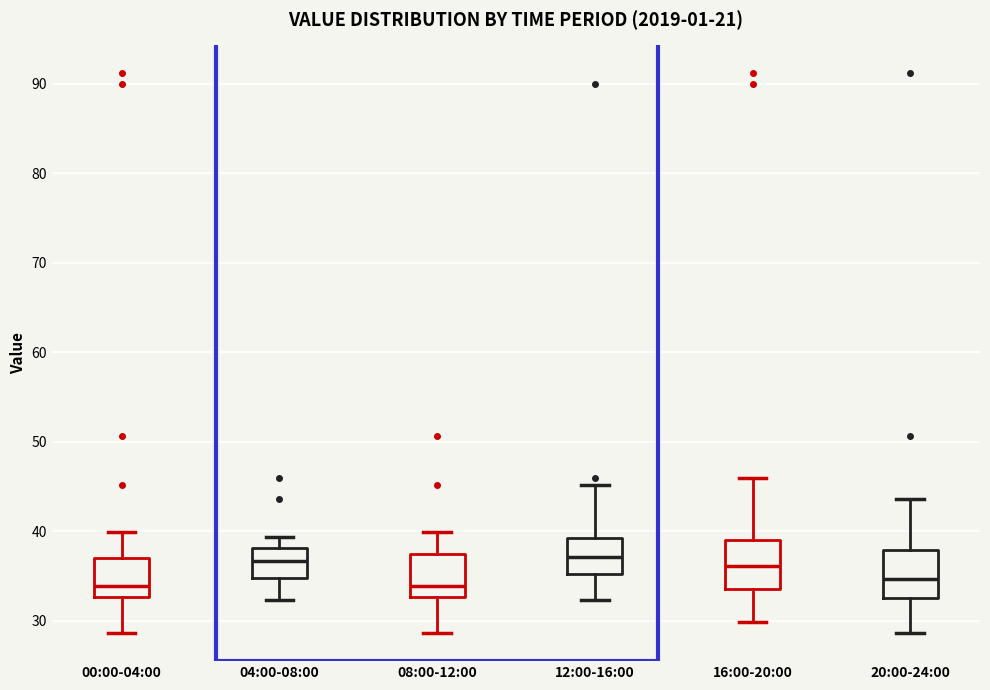

Reading left to right, transcribe this box plot: for each box, give where its median line is, the range the box spans, and where its two whiskers end, as read against the y-axis. The values are not printed on the chart, so give them approximately, as read against the axis.

00:00-04:00: median 34, box 33 to 37, whiskers 29 to 40
04:00-08:00: median 37, box 35 to 38, whiskers 32 to 39
08:00-12:00: median 34, box 33 to 37, whiskers 29 to 40
12:00-16:00: median 37, box 35 to 39, whiskers 32 to 45
16:00-20:00: median 36, box 34 to 39, whiskers 30 to 46
20:00-24:00: median 35, box 33 to 38, whiskers 29 to 44